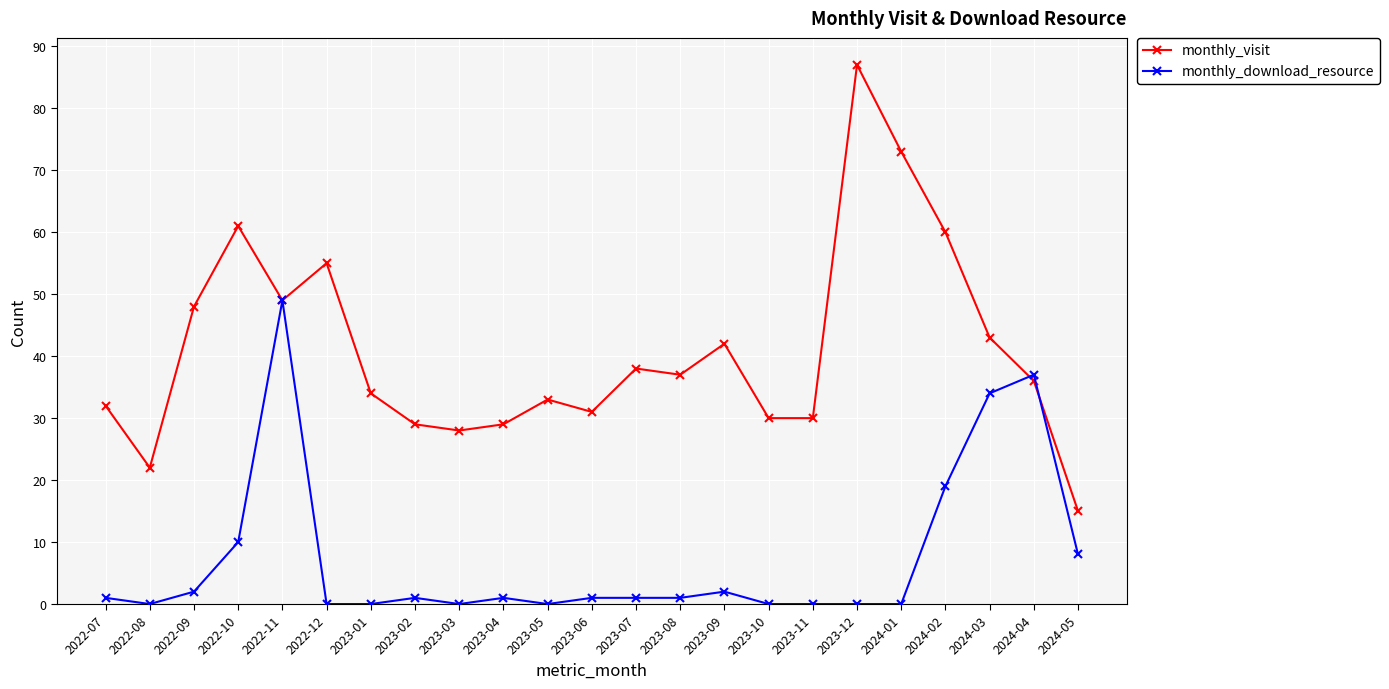

True or false: monthly_download_resource and monthly_visit intersect in this chart.

True